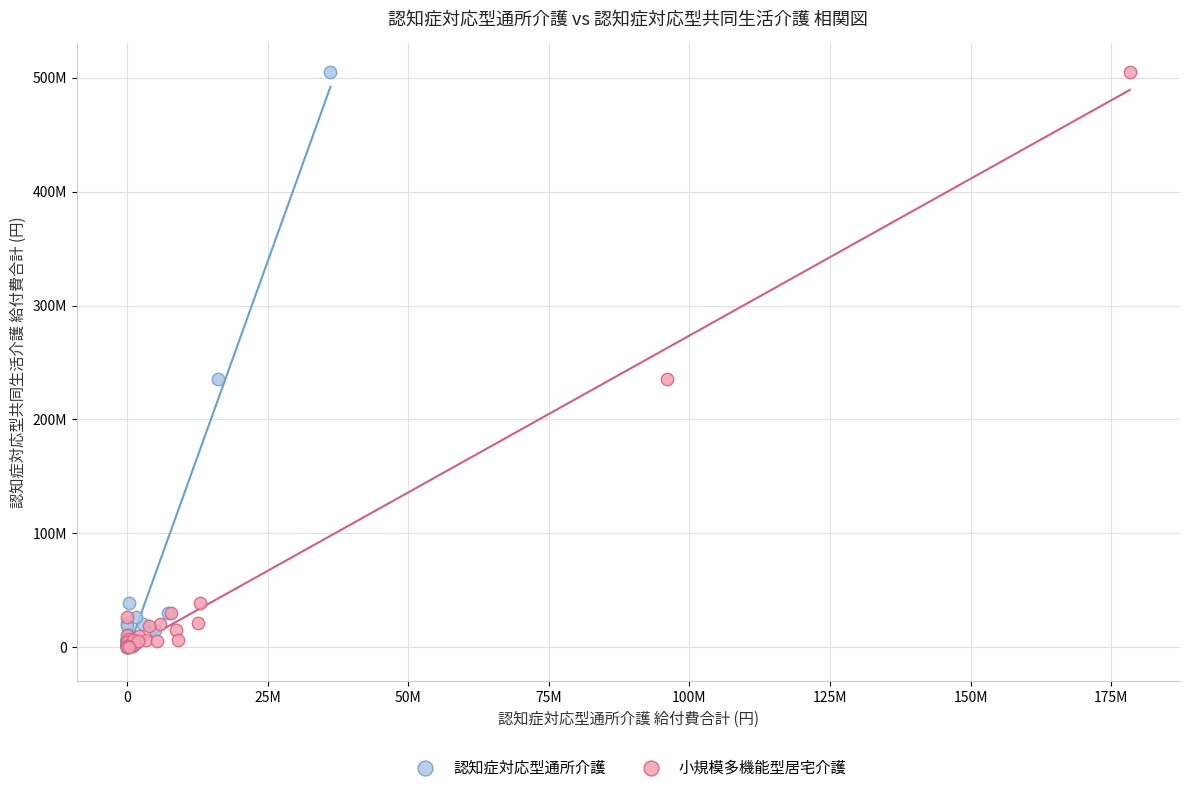

What are all the series names shown in the legend?

認知症対応型通所介護, 小規模多機能型居宅介護